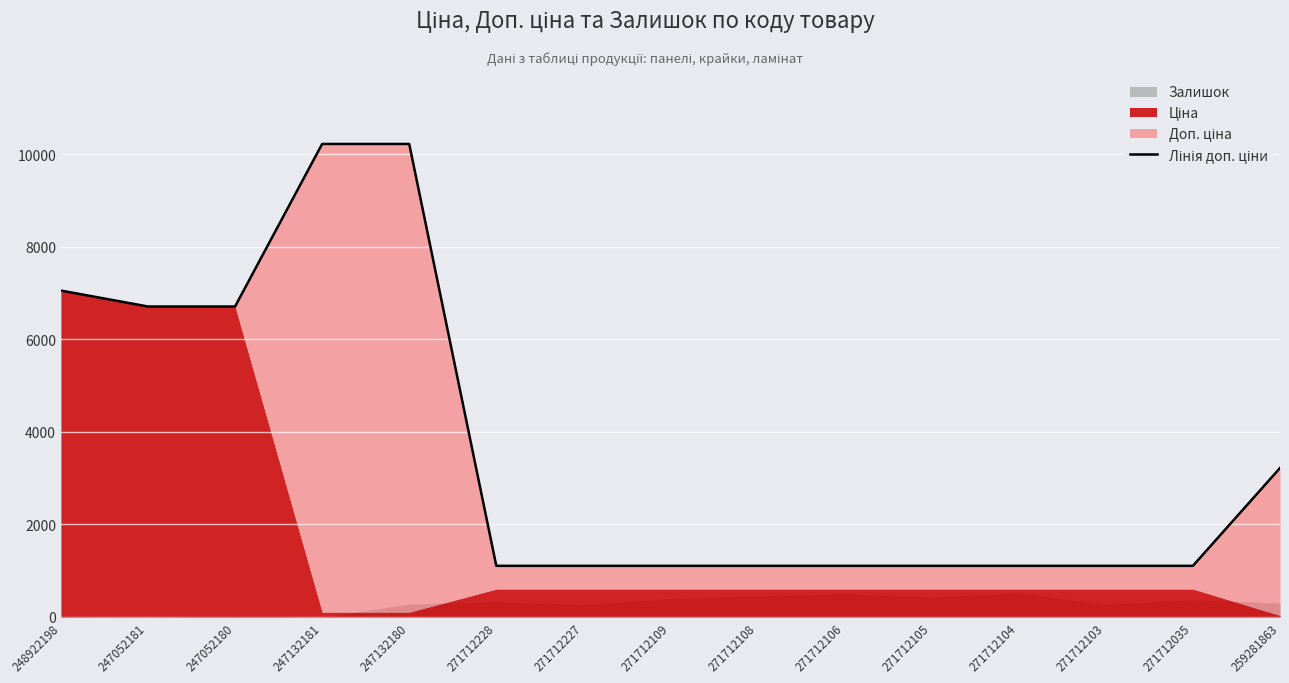

What is the label of the 11th point from the left?

271712105